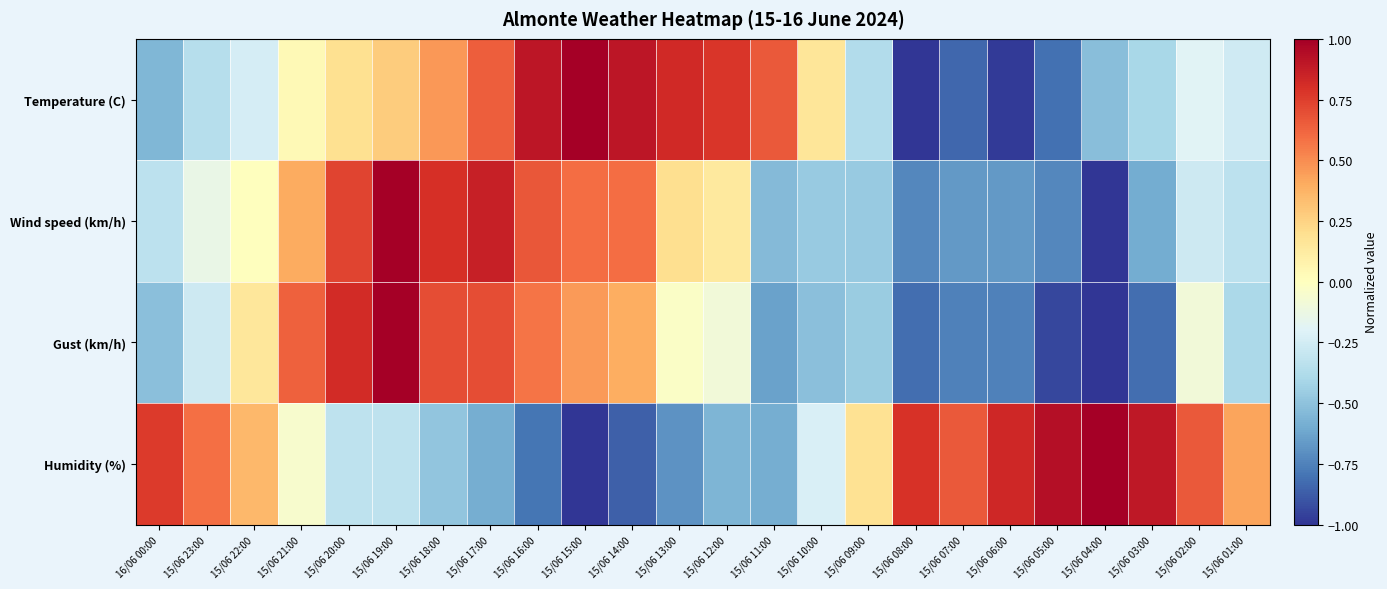

How many data points does each series have?

24